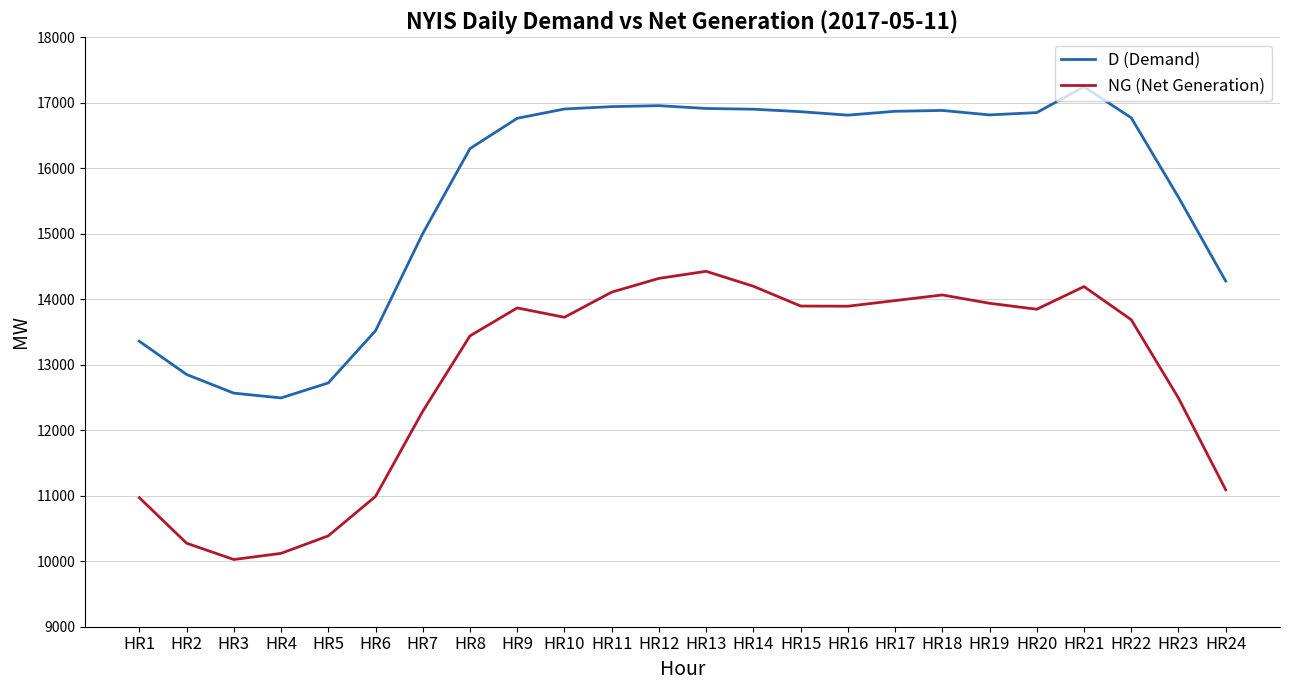

Is it true that D (Demand) equals 17243 at HR21?

True